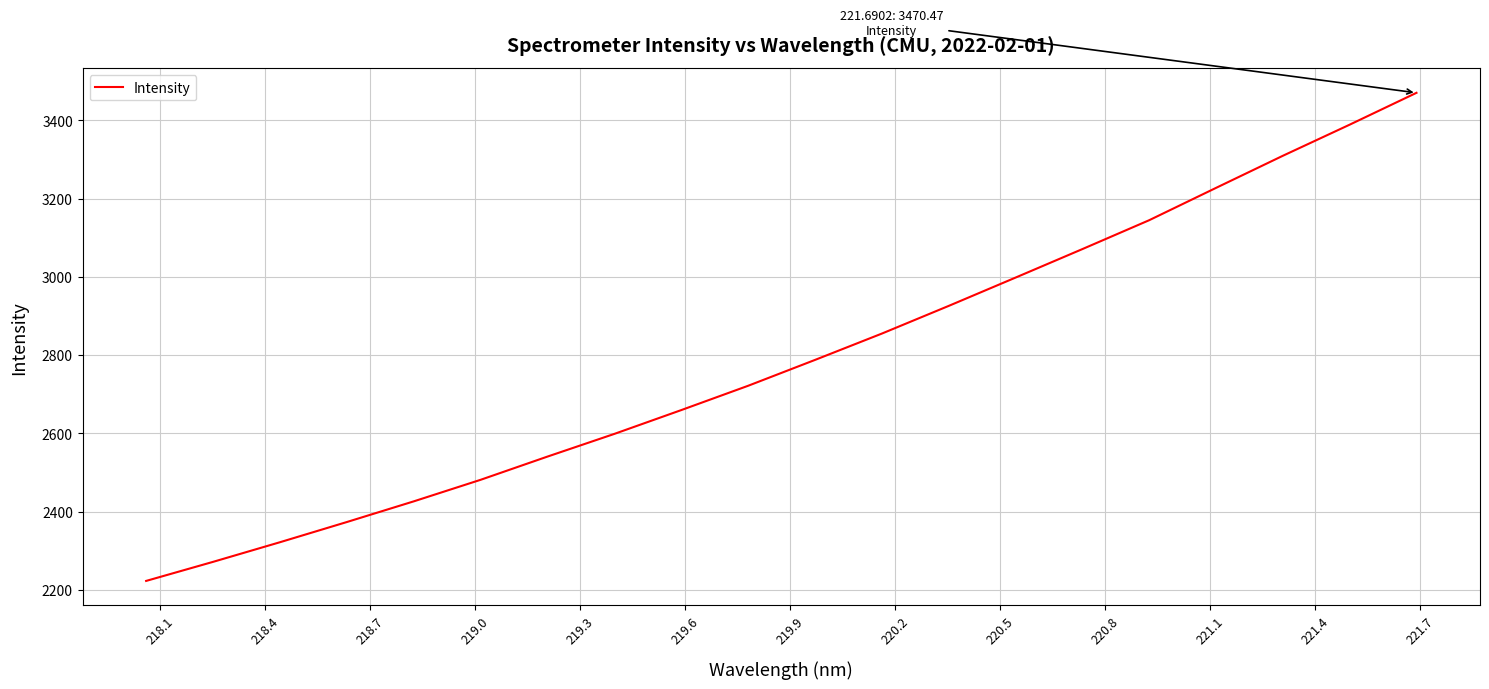

What is the minimum value shown in the chart?

2222.8